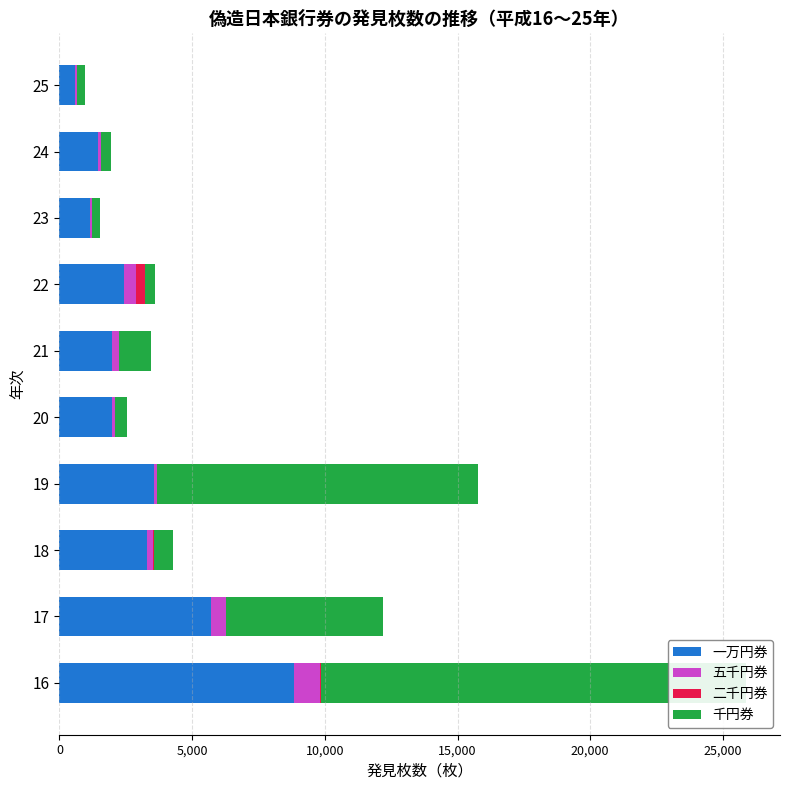

Read the 五千円券 value at 21, to the nearest 100.

300